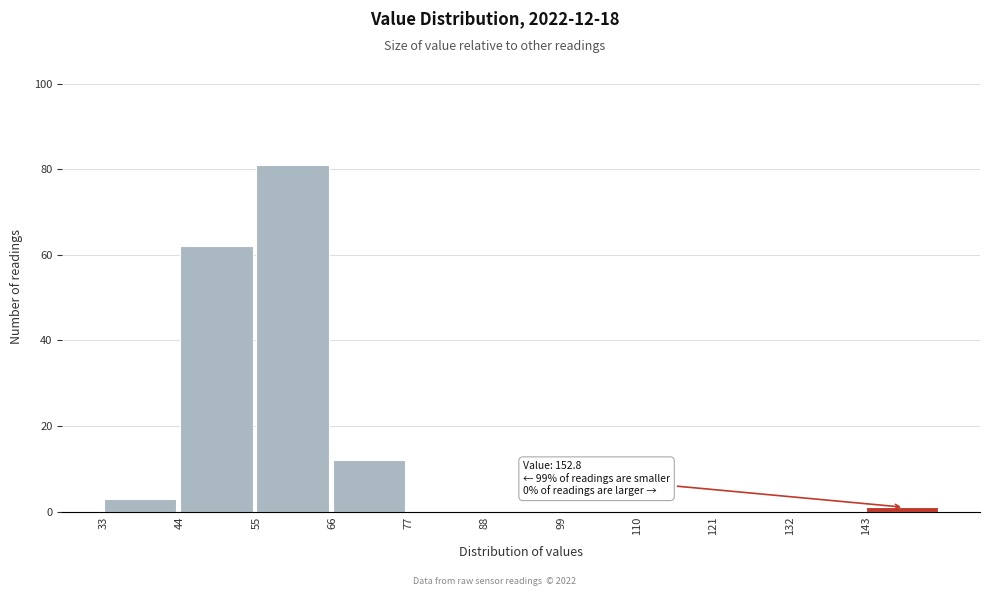

Over which range of the x-axis is the bar tallest?

55 to 66